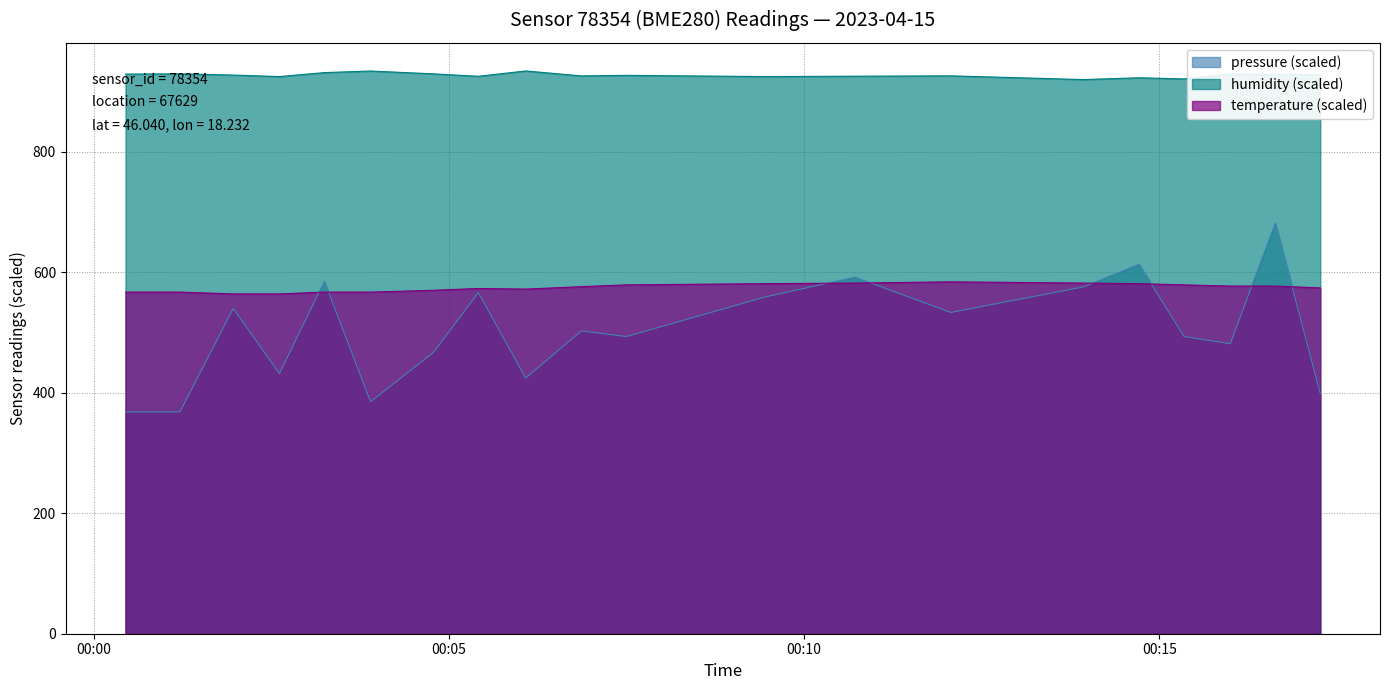

True or false: temperature (scaled) and humidity (scaled) intersect in this chart.

False